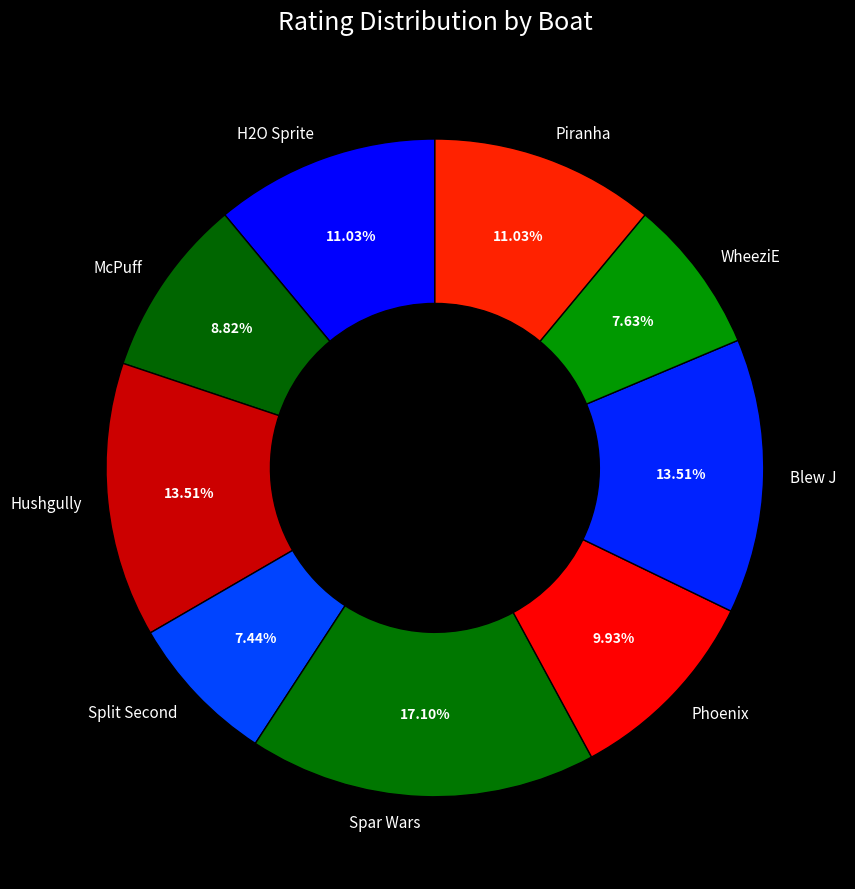

Do McPuff and WheeziE together represent more than half of the pie?

No